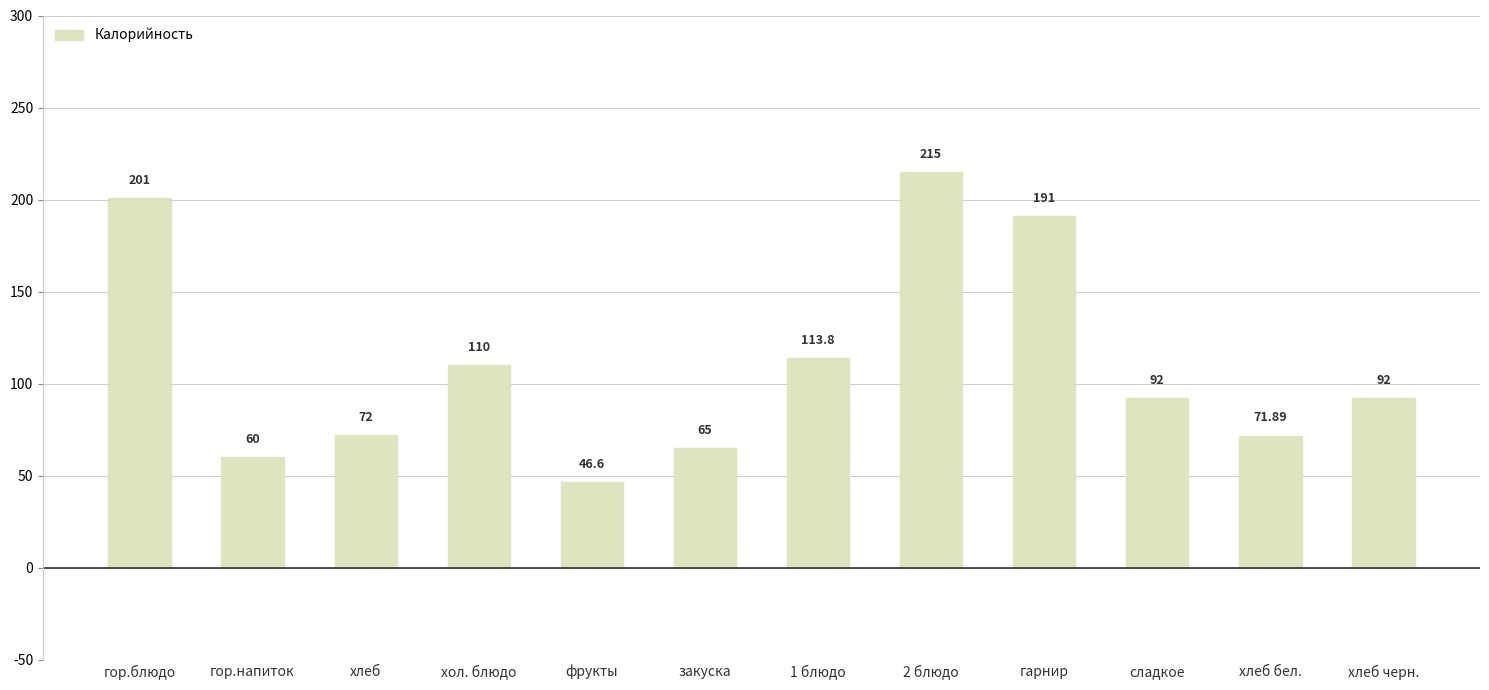

At which category does the chart reach its minimum across all series?

фрукты